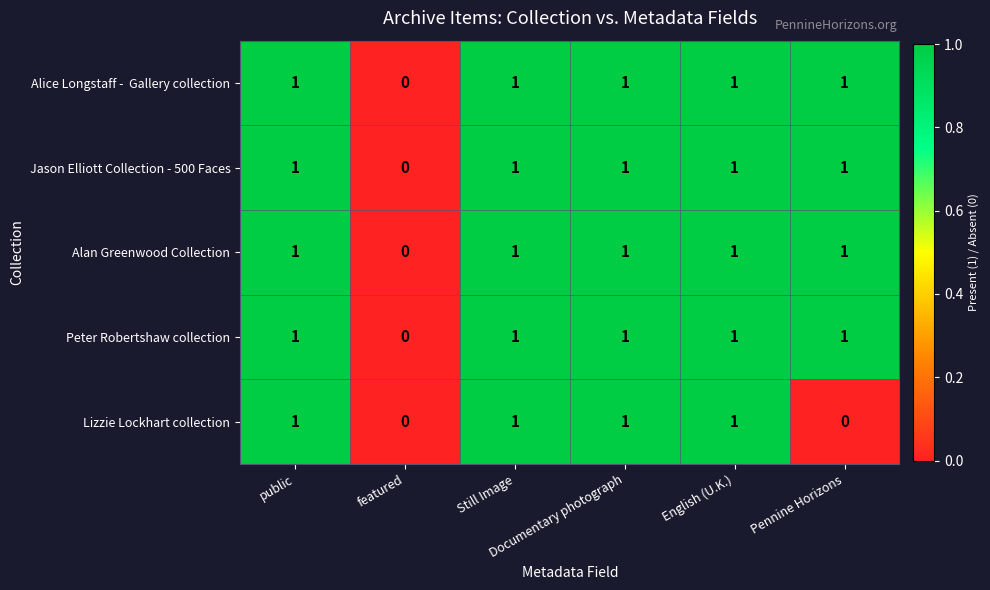

How many Peter Robertshaw collection values are between 1 and 2?

5